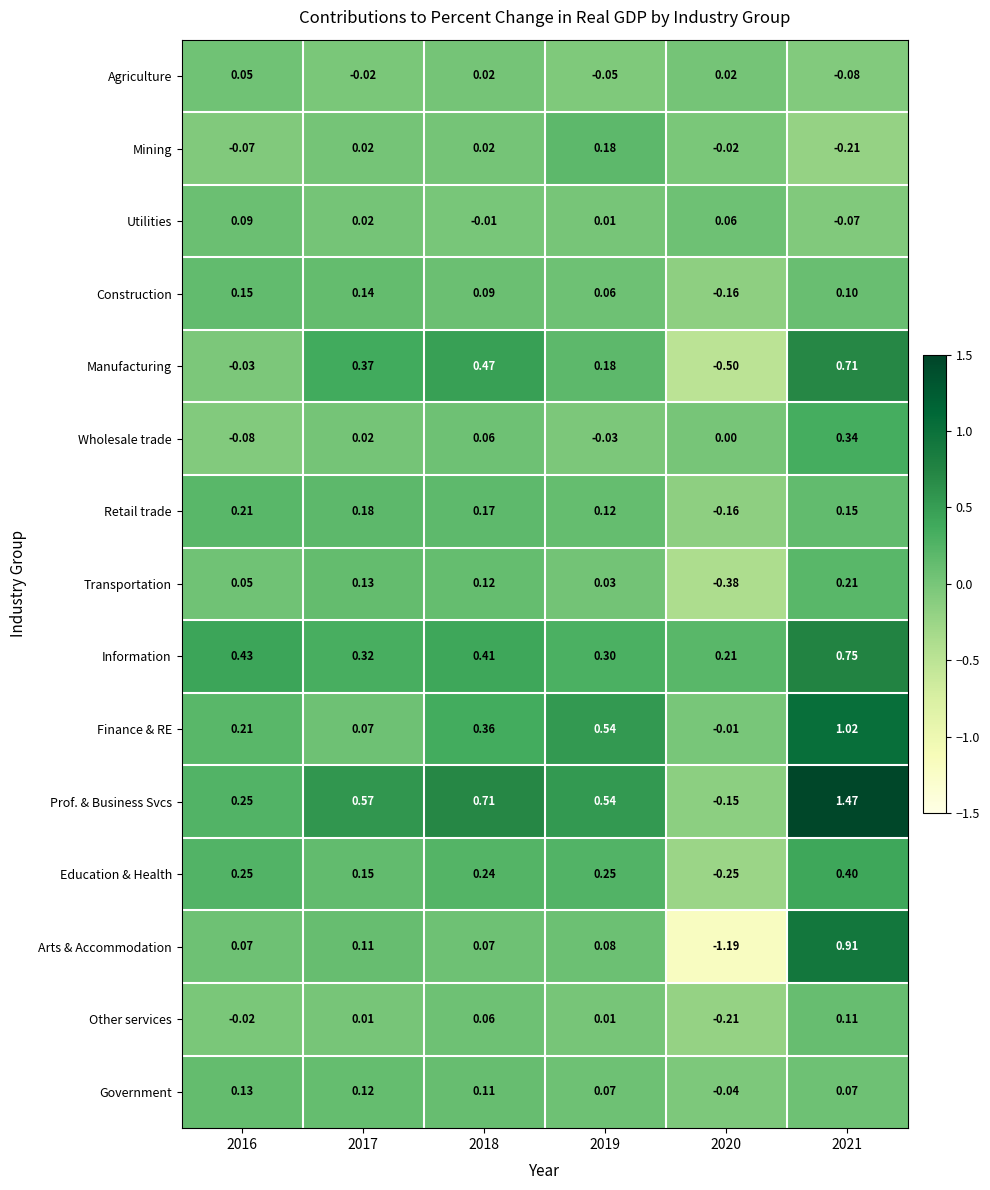

Is the value of Construction at 2021 greater than the value of Mining at 2017?

Yes